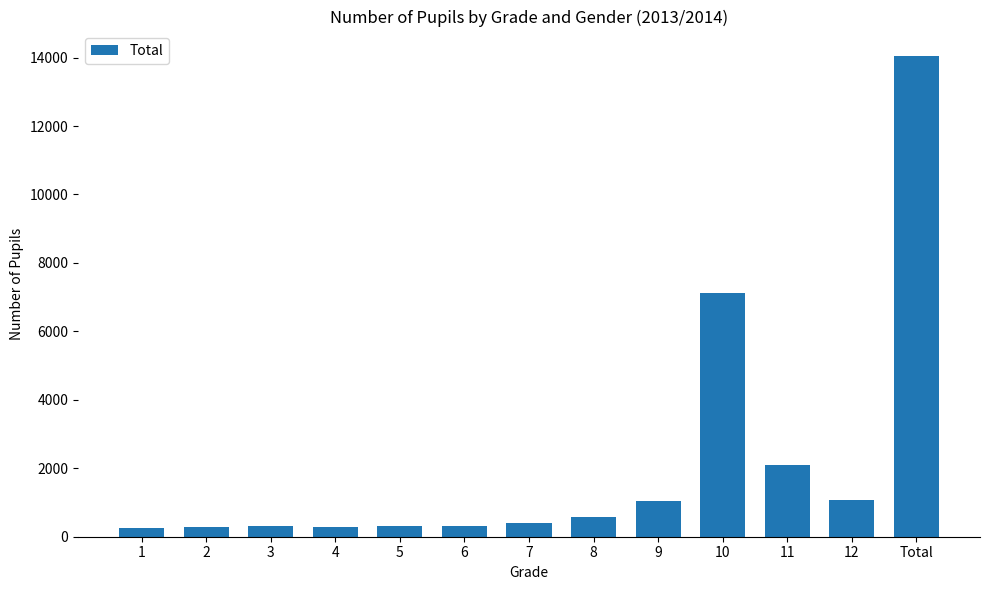

What is the change in value from 11 to Total?

+11957